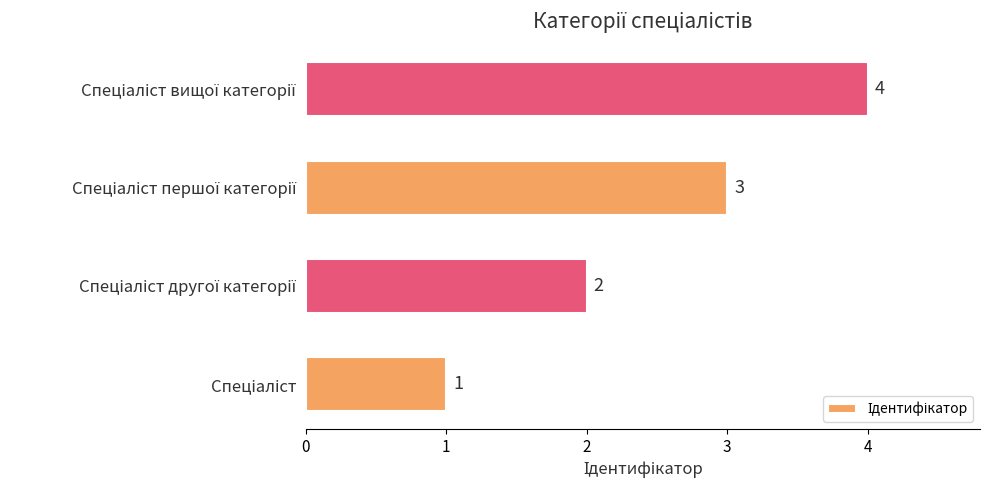

What is the maximum value shown in the chart?

4